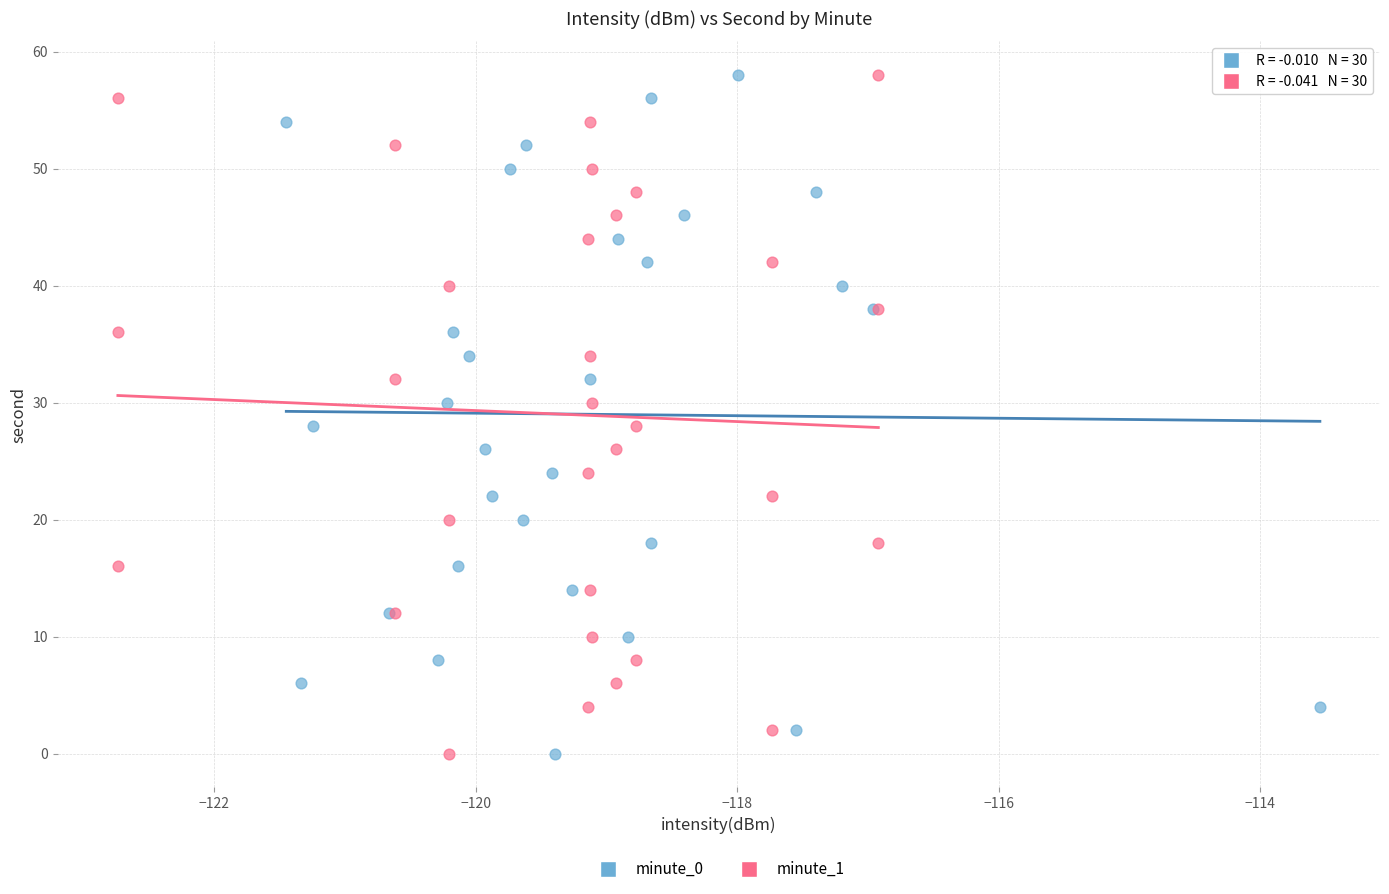

What are all the series names shown in the legend?

minute_0, minute_1